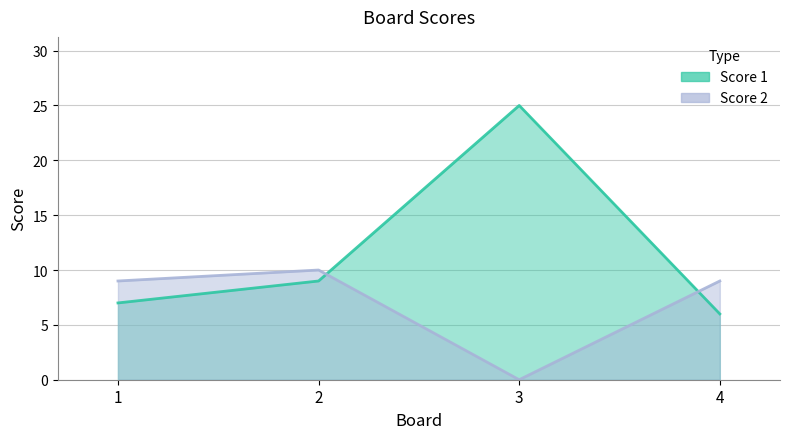

Which category has the highest value across all series?

3